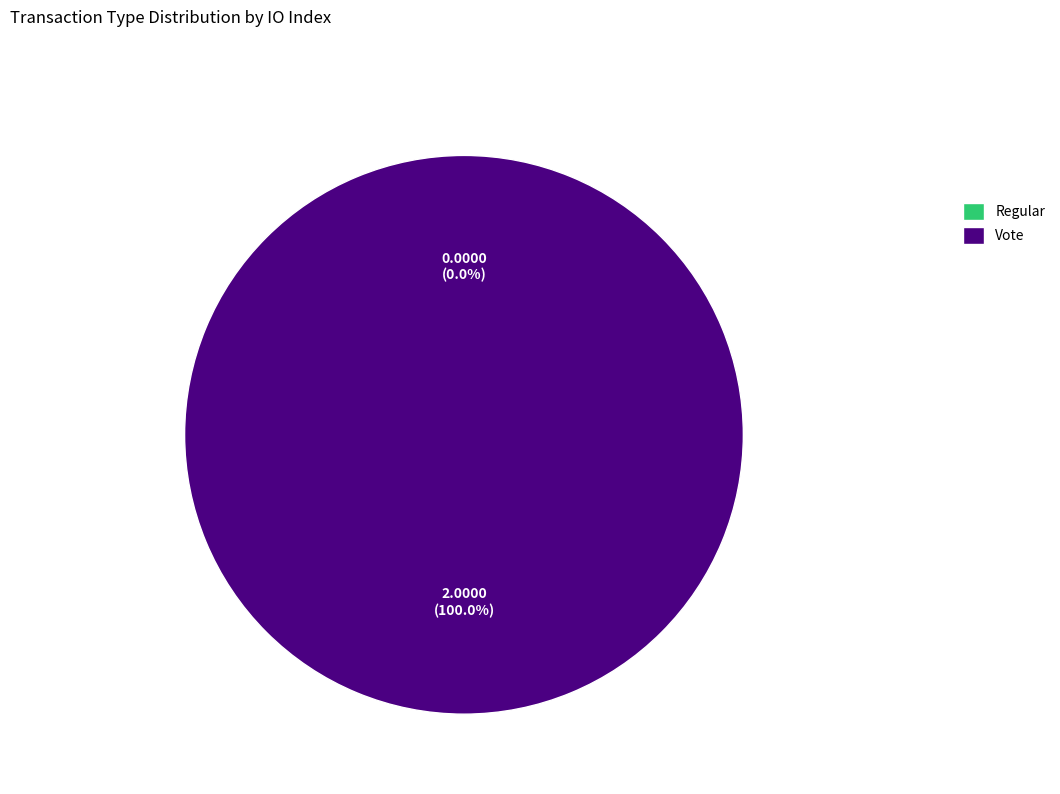

Is Vote the majority of the pie?

Yes